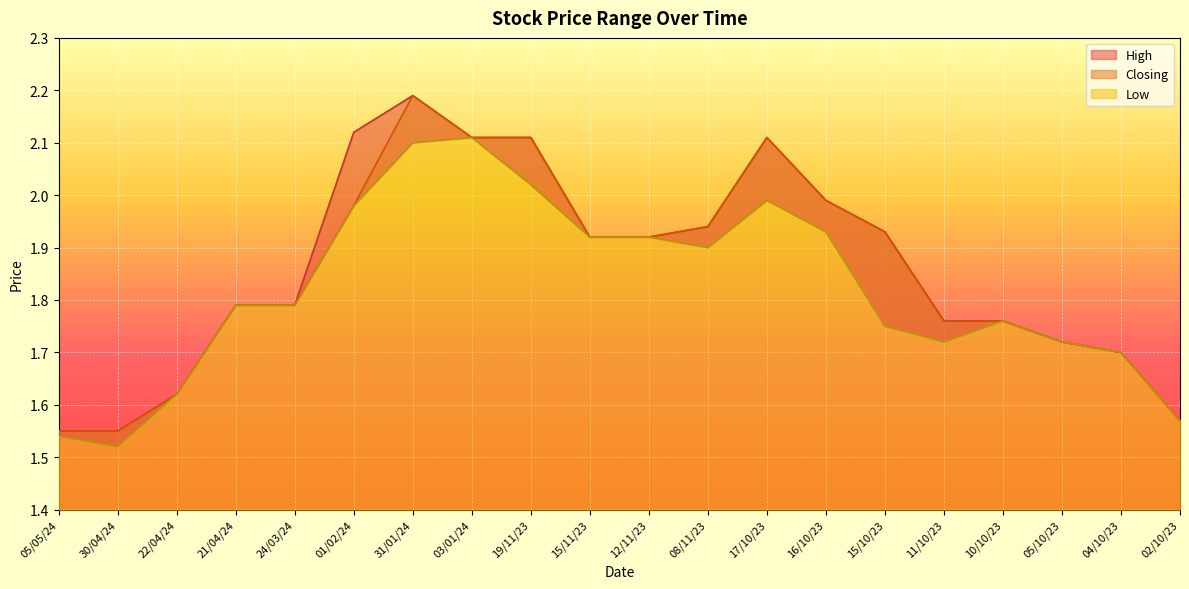

Reading left to right, extract all data points from this chart.

High: 05/05/24=1.6	30/04/24=1.6	22/04/24=1.6	21/04/24=1.8	24/03/24=1.8	01/02/24=2.1	31/01/24=2.2	03/01/24=2.1	19/11/23=2.1	15/11/23=1.9	12/11/23=1.9	08/11/23=1.9	17/10/23=2.1	16/10/23=2.0	15/10/23=1.9	11/10/23=1.8	10/10/23=1.8	05/10/23=1.7	04/10/23=1.7	02/10/23=1.6
Closing: 05/05/24=1.6	30/04/24=1.6	22/04/24=1.6	21/04/24=1.8	24/03/24=1.8	01/02/24=2.0	31/01/24=2.2	03/01/24=2.1	19/11/23=2.1	15/11/23=1.9	12/11/23=1.9	08/11/23=1.9	17/10/23=2.1	16/10/23=2.0	15/10/23=1.9	11/10/23=1.8	10/10/23=1.8	05/10/23=1.7	04/10/23=1.7	02/10/23=1.6
Low: 05/05/24=1.5	30/04/24=1.5	22/04/24=1.6	21/04/24=1.8	24/03/24=1.8	01/02/24=2.0	31/01/24=2.1	03/01/24=2.1	19/11/23=2.0	15/11/23=1.9	12/11/23=1.9	08/11/23=1.9	17/10/23=2.0	16/10/23=1.9	15/10/23=1.8	11/10/23=1.7	10/10/23=1.8	05/10/23=1.7	04/10/23=1.7	02/10/23=1.6